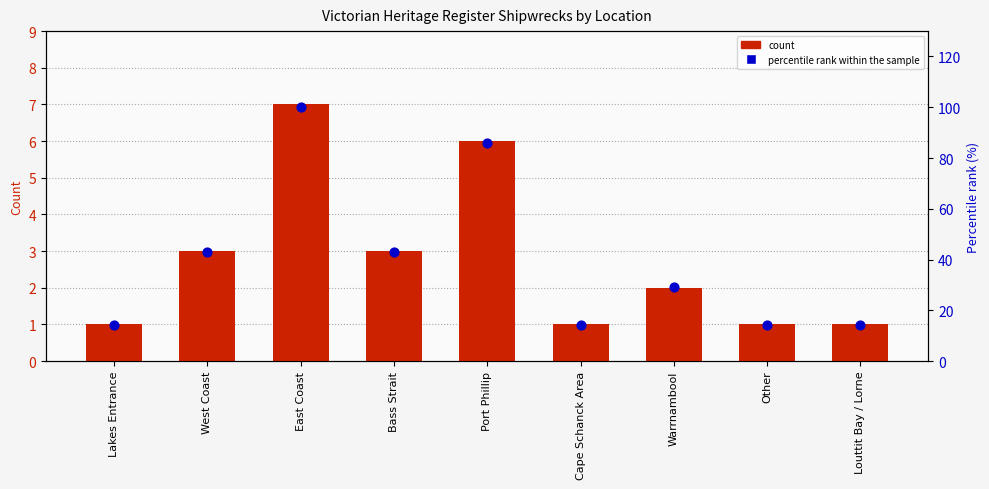

At which category is the sum across all series the highest?

East Coast